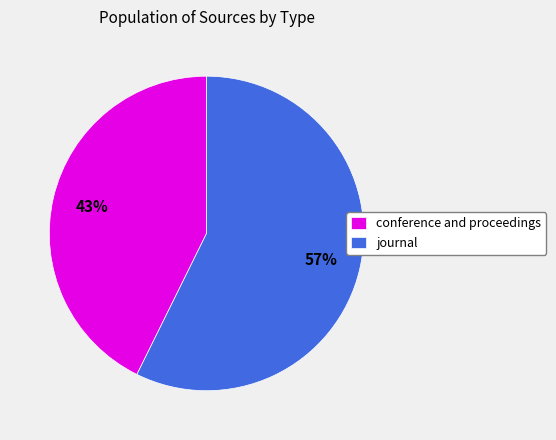

Count the number of slices in the pie.

2